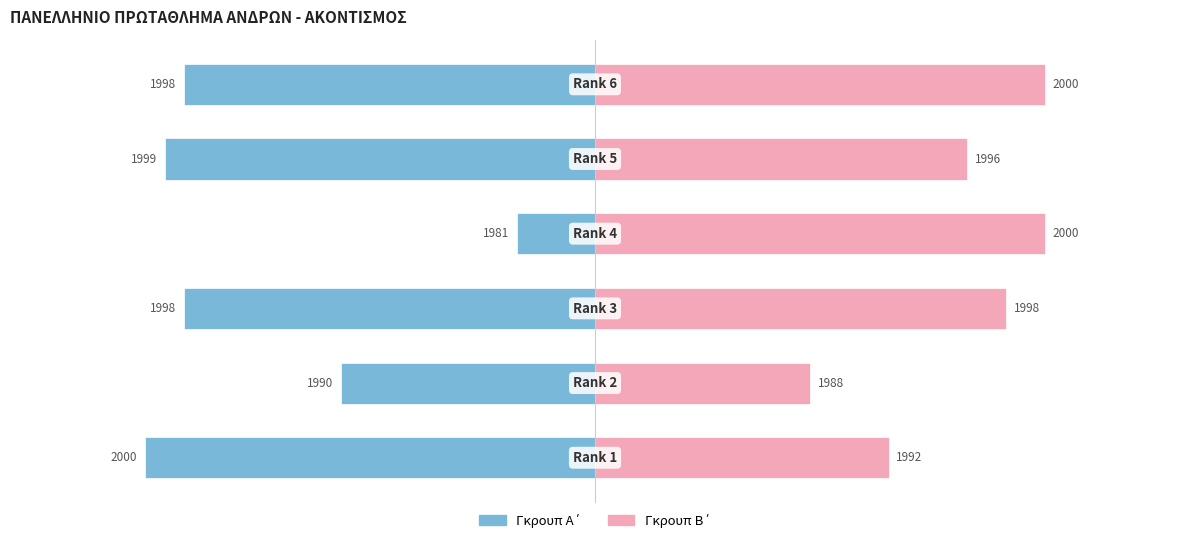

Does the chart contain any negative values?

Yes